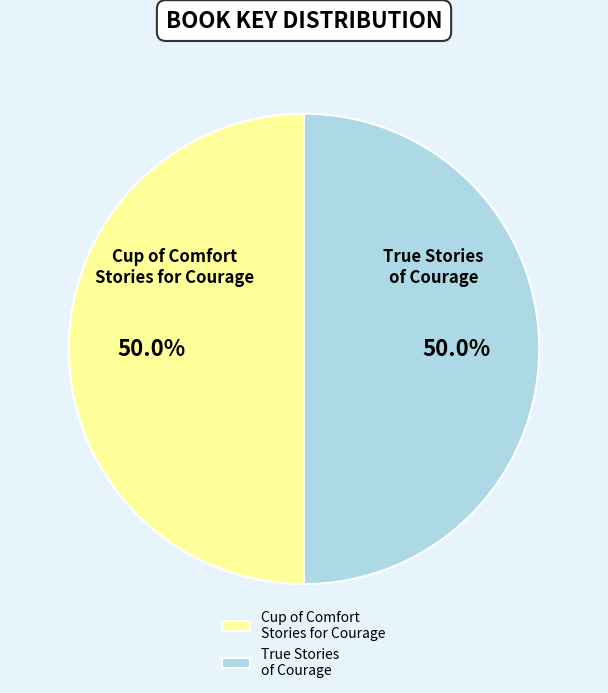

How many slices are in this pie chart?

2